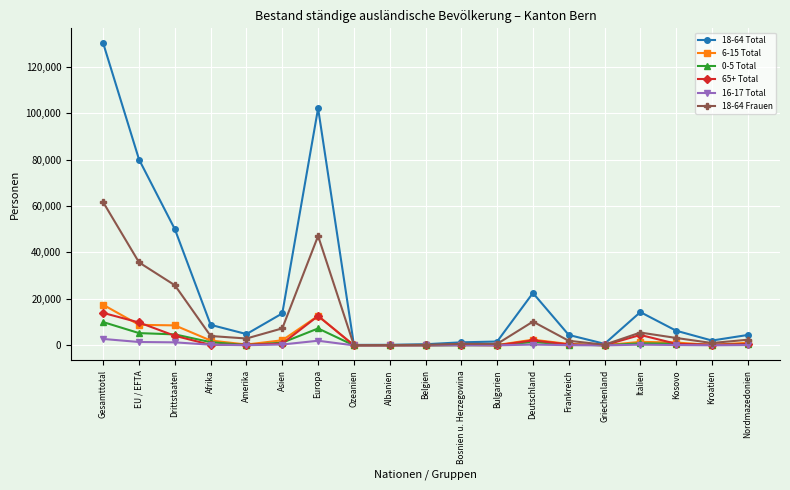

Which series has the widest spread of values?

18-64 Total